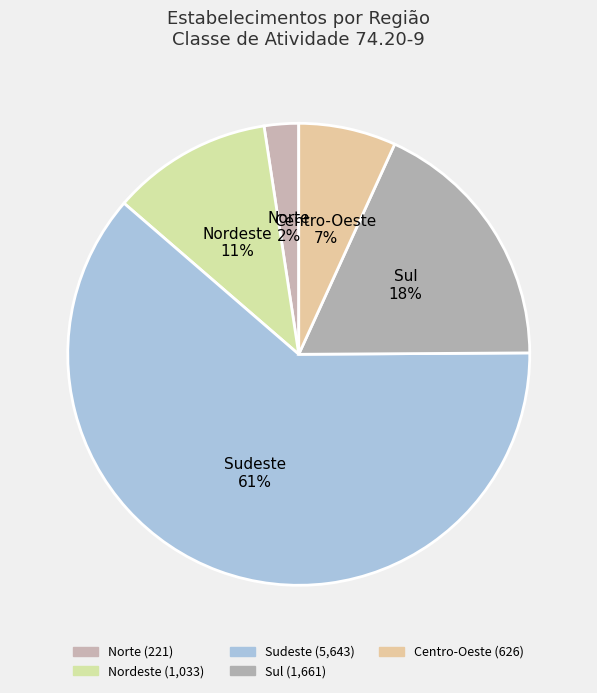

Does Nordeste account for over 50% of the chart?

No